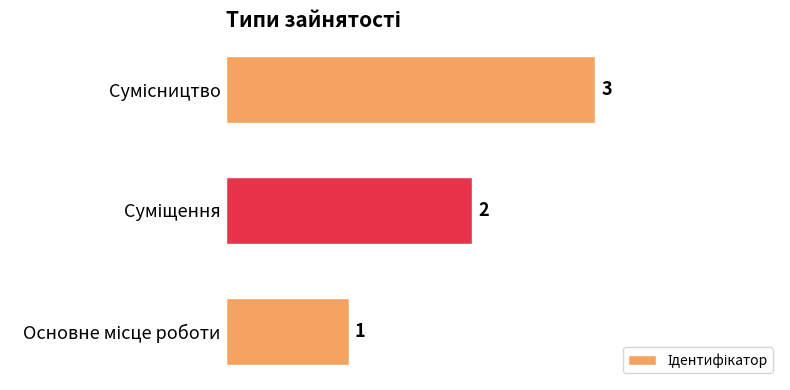

What is the sum of all values?

6